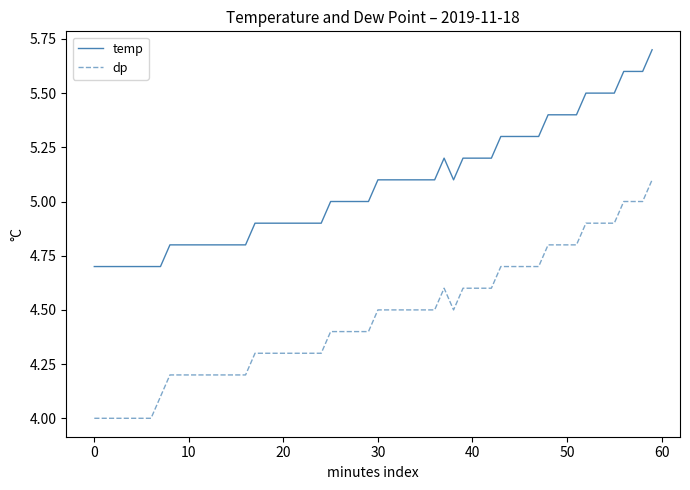

List the series in order of their overall mean, highest first.

temp, dp